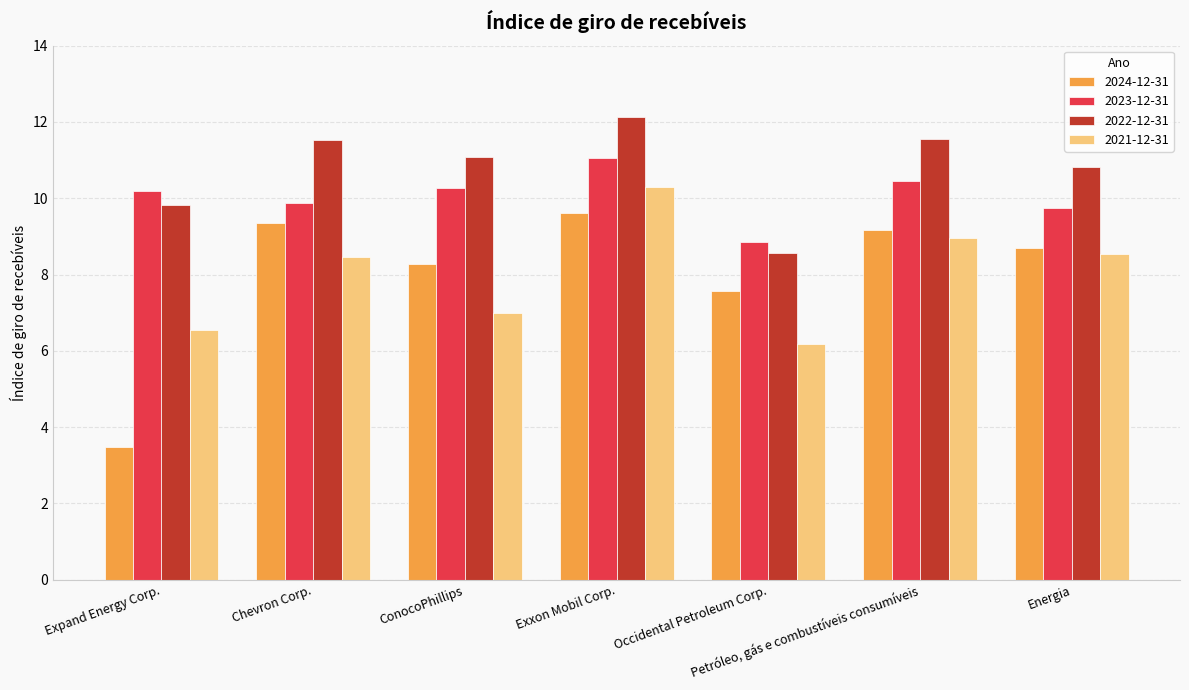

Which category has the lowest value across all series?

Expand Energy Corp.